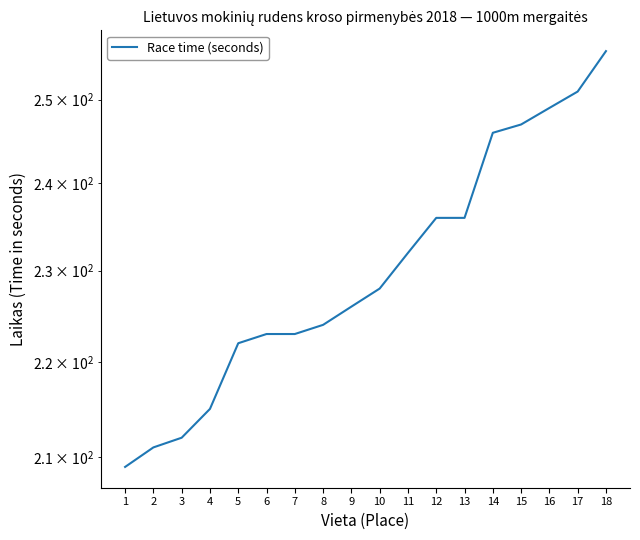

At which category does the chart reach its peak across all series?

18